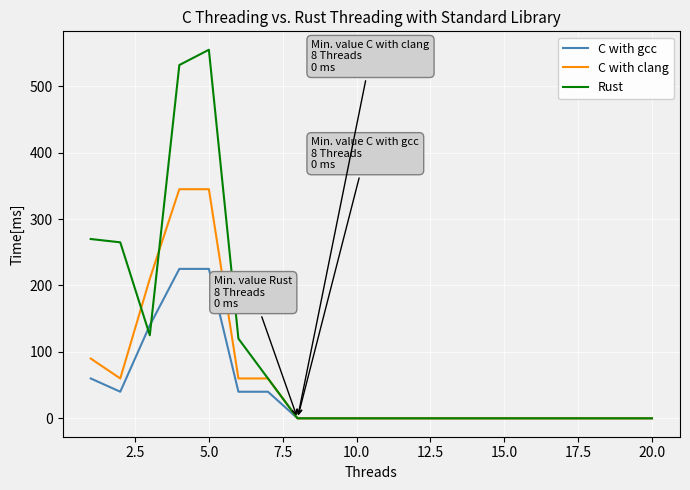

Which series has the largest total across all categories?

Rust